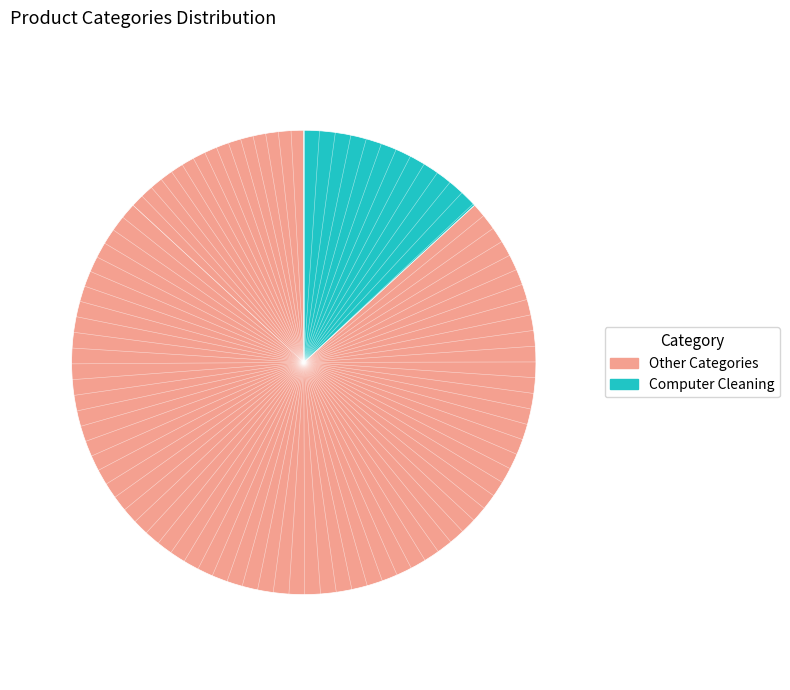

Count the number of slices in the pie.

2